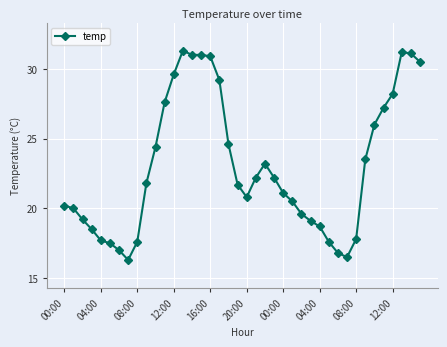

What is the difference between the second highest and second lowest values?

14.7